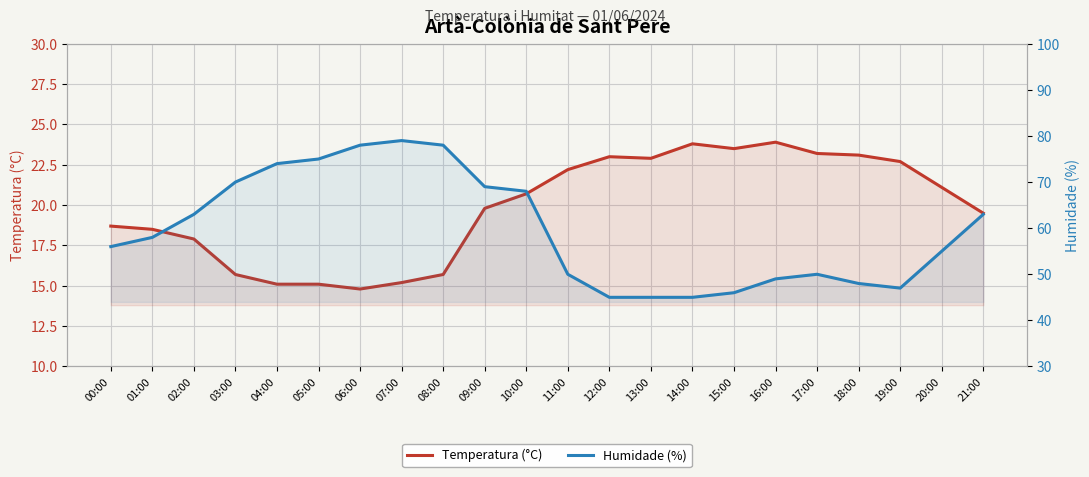

True or false: Humidade (%) has more than 0 interior local peaks.

True